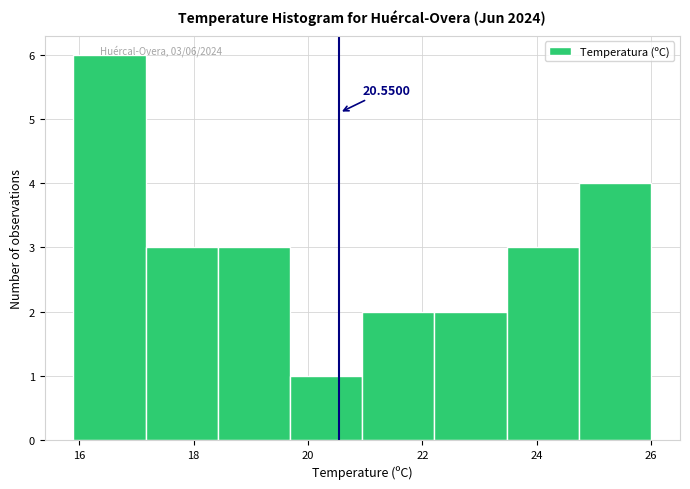

Which range on the x-axis has the tallest bar?

16.0 to 17.2